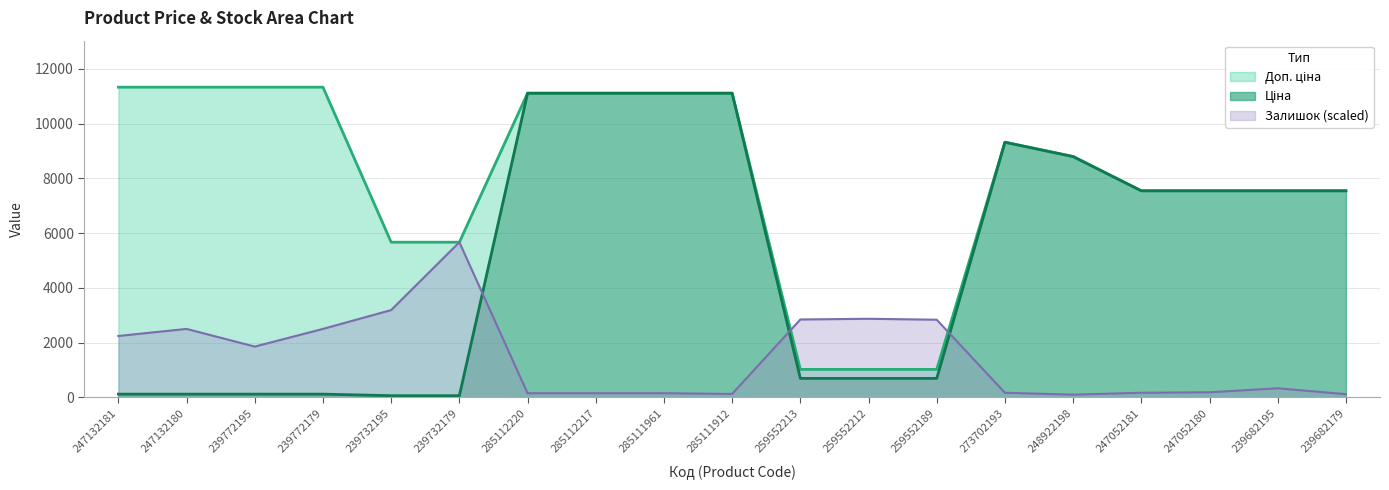

What is the maximum value for Доп. ціна?

11334.0